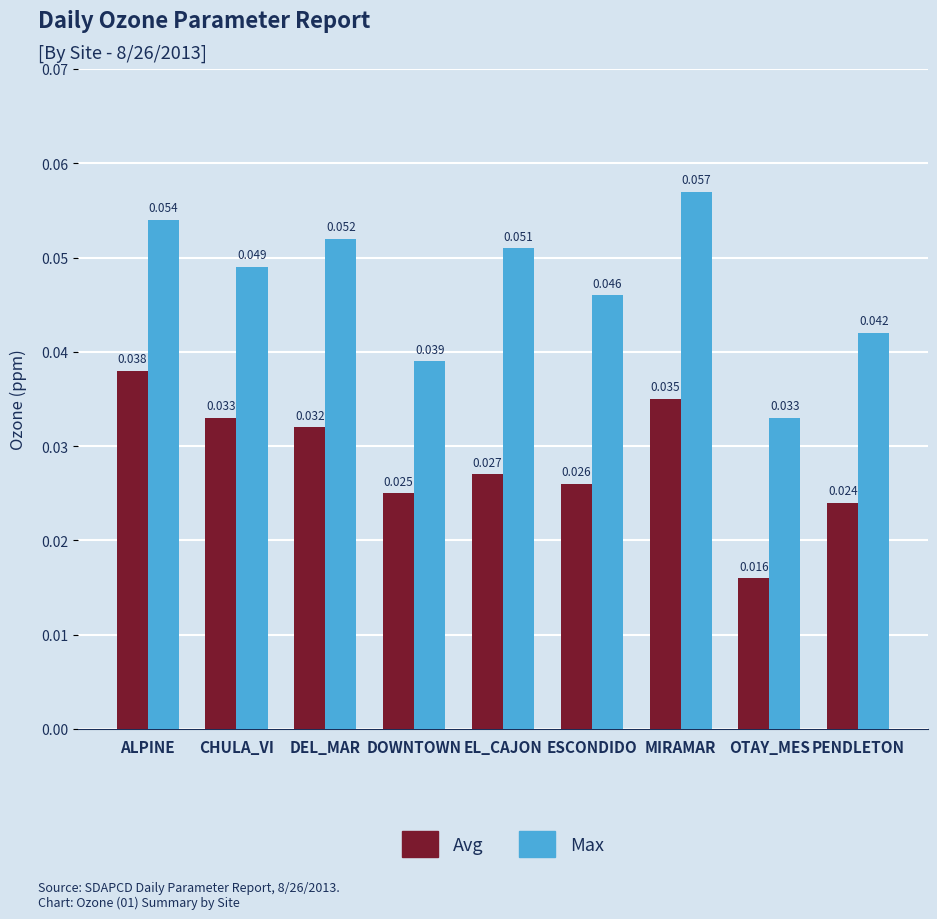

Which category has the highest value across all series?

MIRAMAR